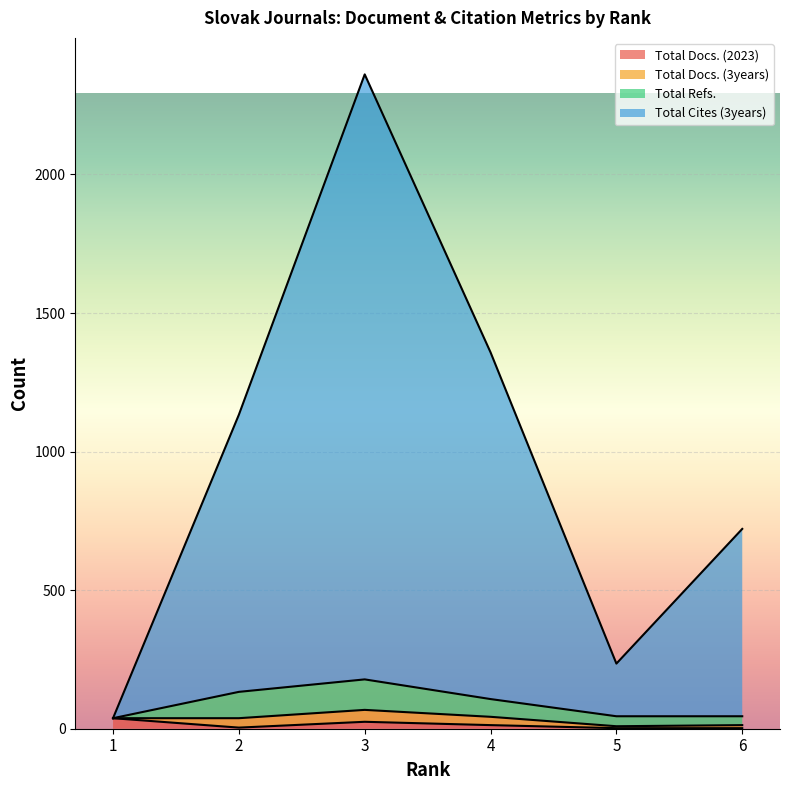

True or false: Total Cites (3years) has more than 0 points higher than both neighbors.

True